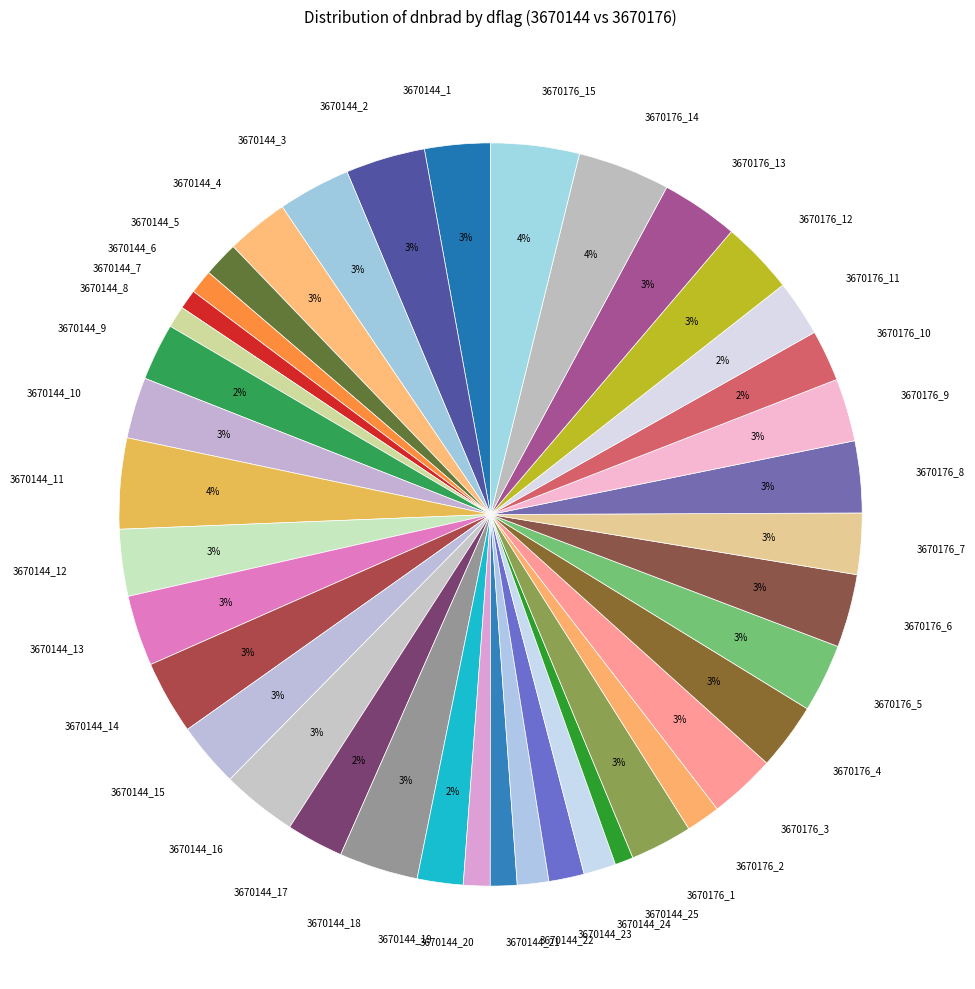

Combined, do 3670144_23 and 3670176_1 account for over 50%?

No